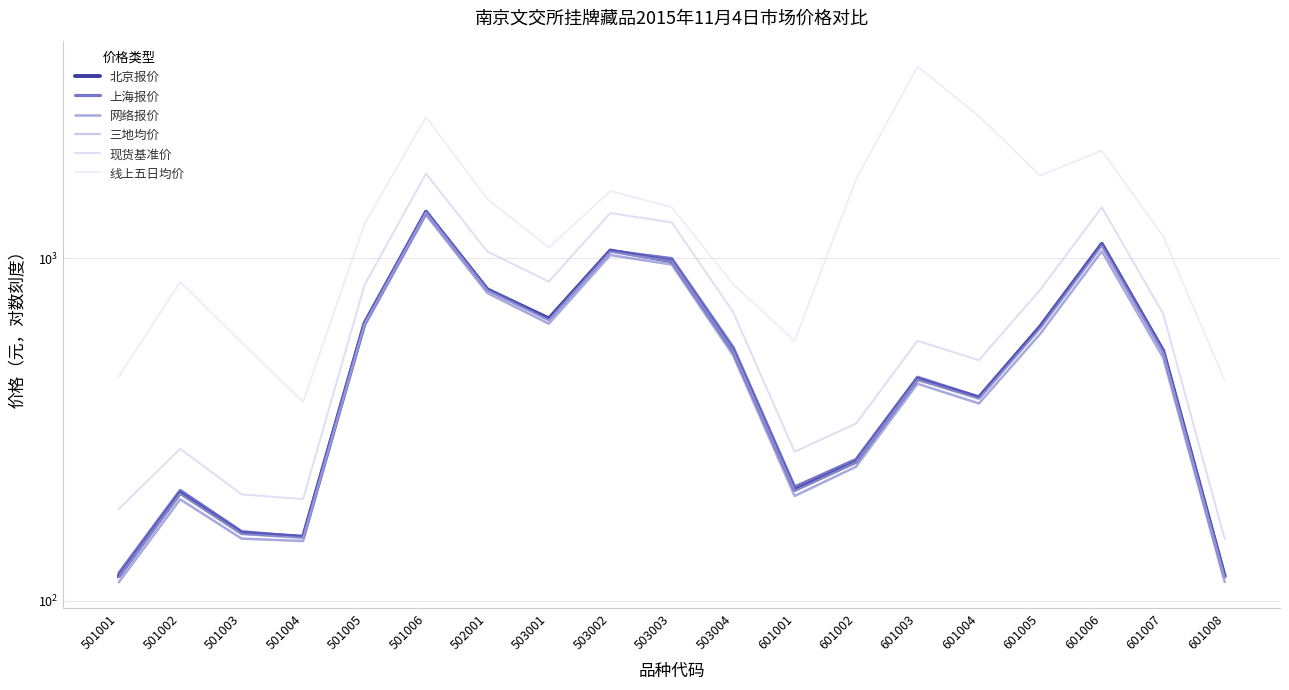

True or false: 上海报价 has more than 2 interior local peaks.

True